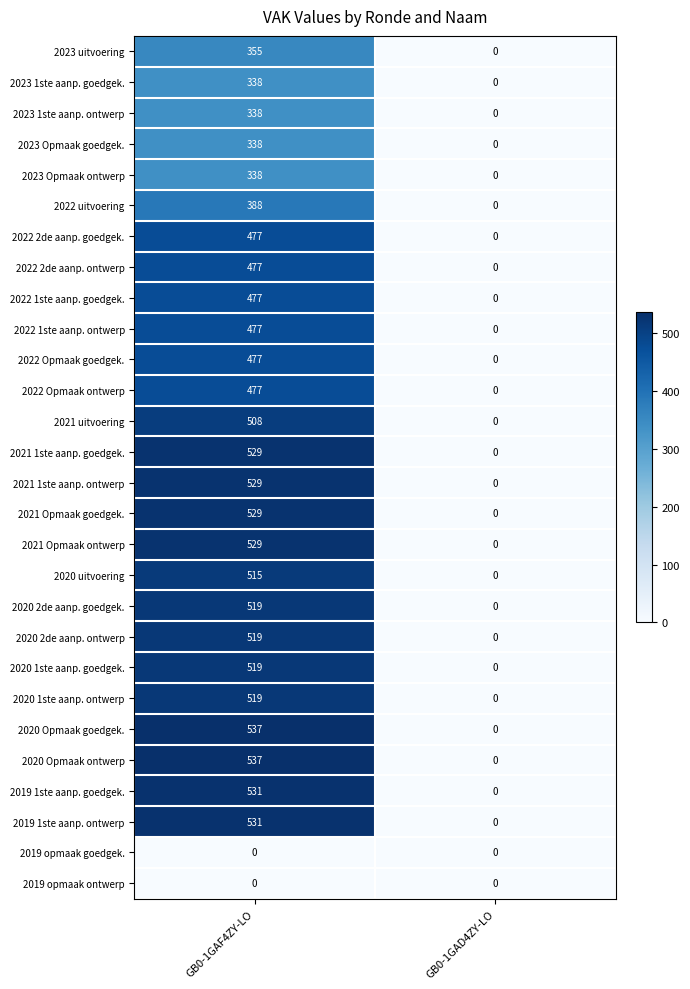

At which label does 2022 1ste aanp. goedgek. reach its peak?

GB0-1GAF4ZY-LO